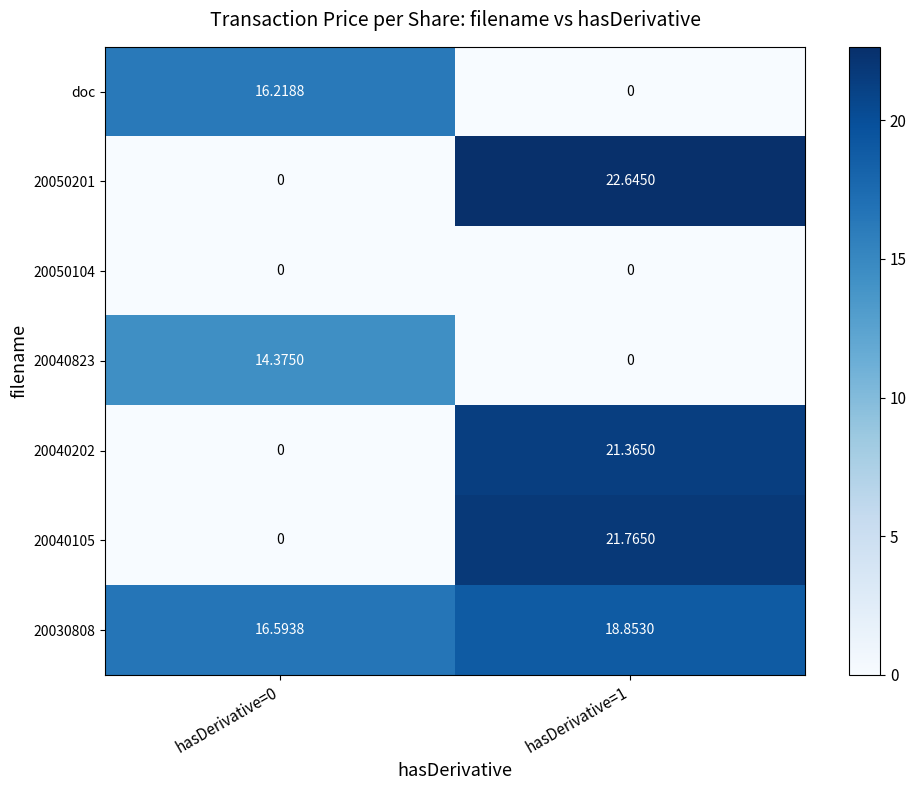

Is the value of 20030808 at hasDerivative=1 greater than the value of 20040823 at hasDerivative=0?

Yes